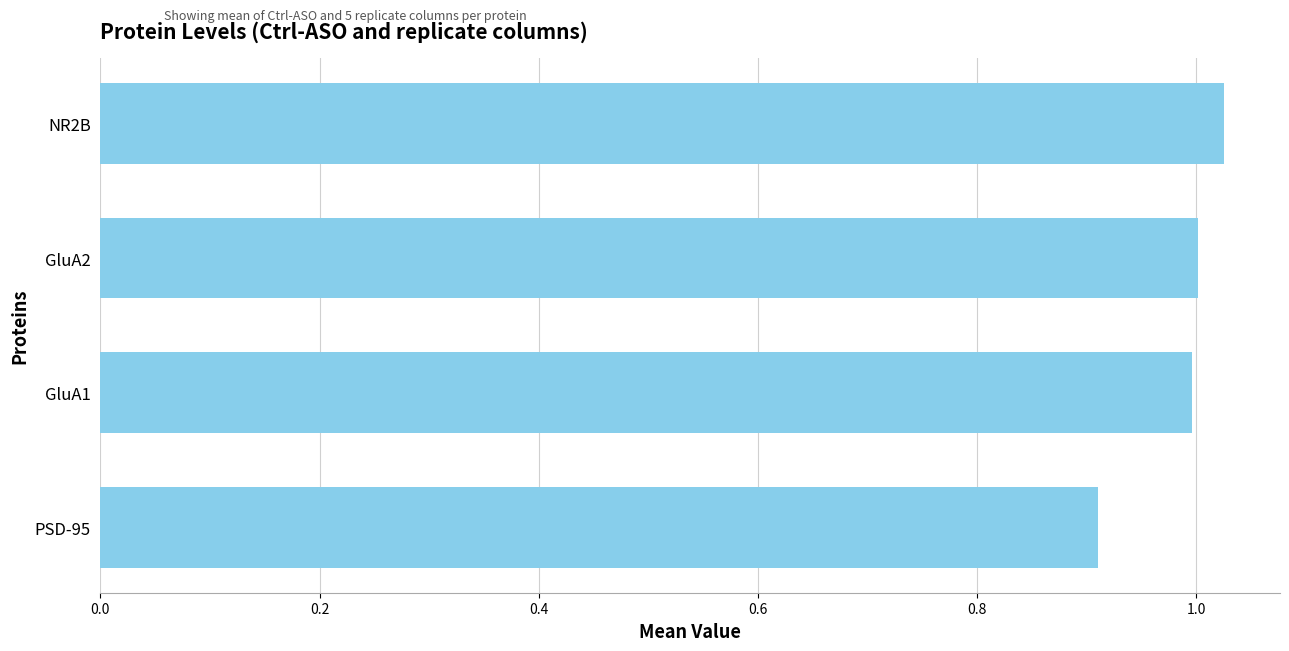

Which label corresponds to the largest value in the chart?

NR2B